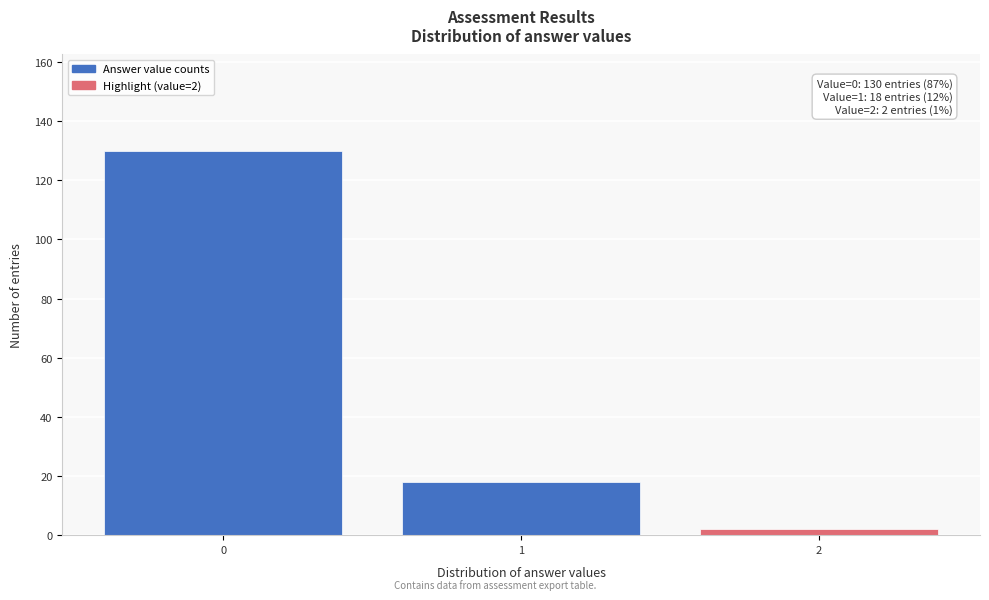

Which range on the x-axis has the tallest bar?

-0.5 to 0.5